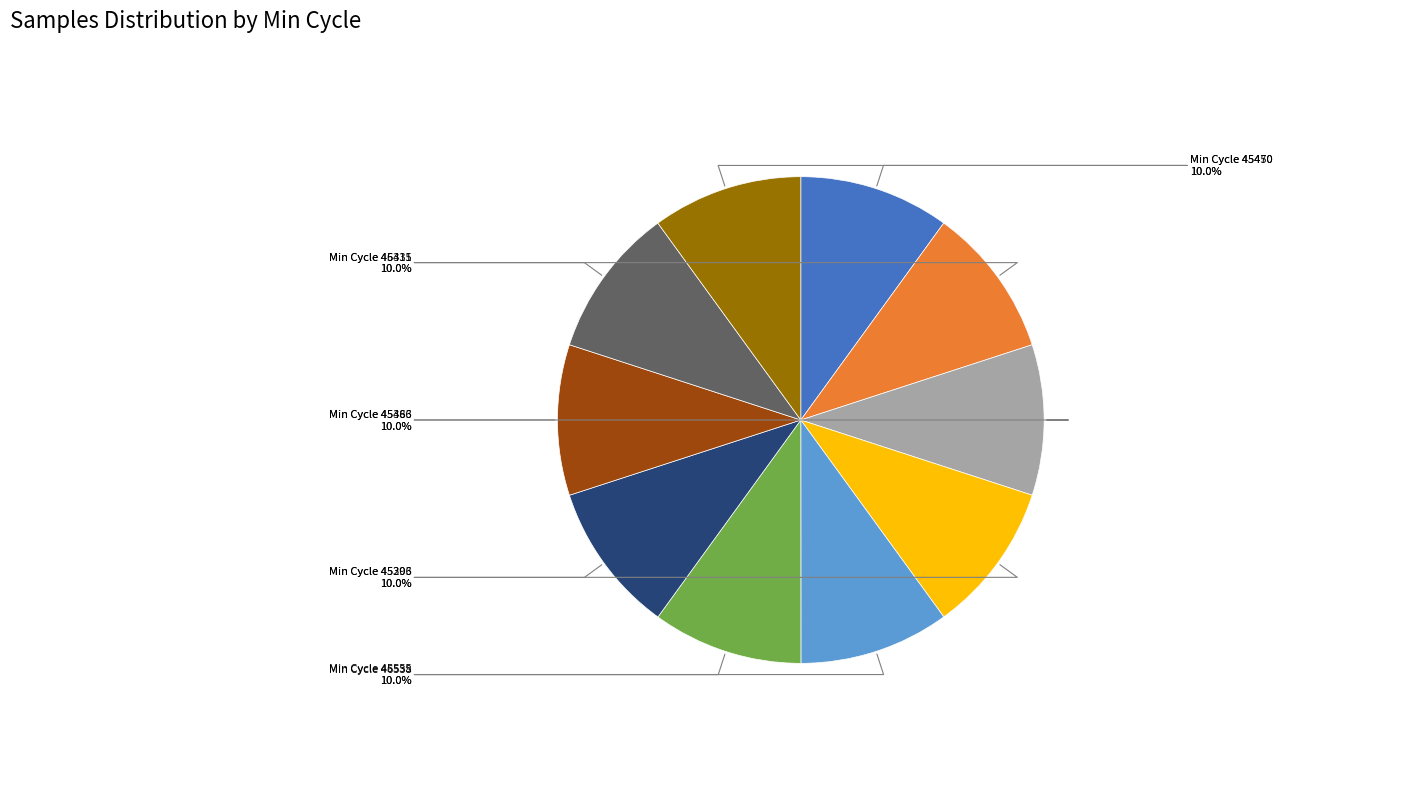

Combined, what portion of the pie is Min Cycle 46538 and Min Cycle 46315?

20.0%